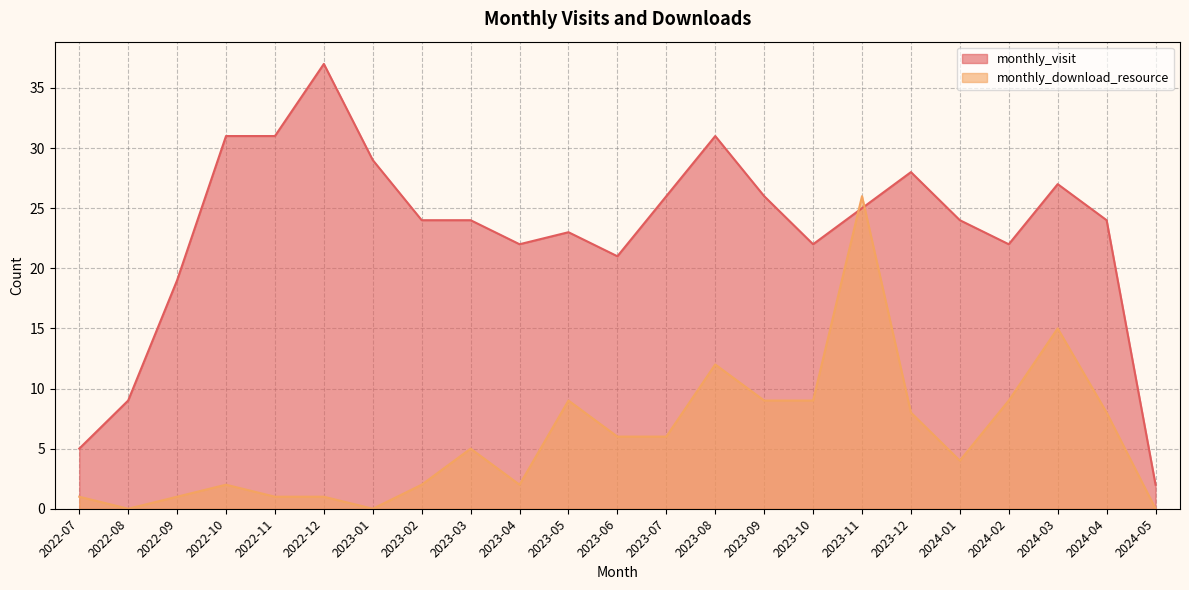

True or false: monthly_visit has more than 2 points higher than both neighbors.

True